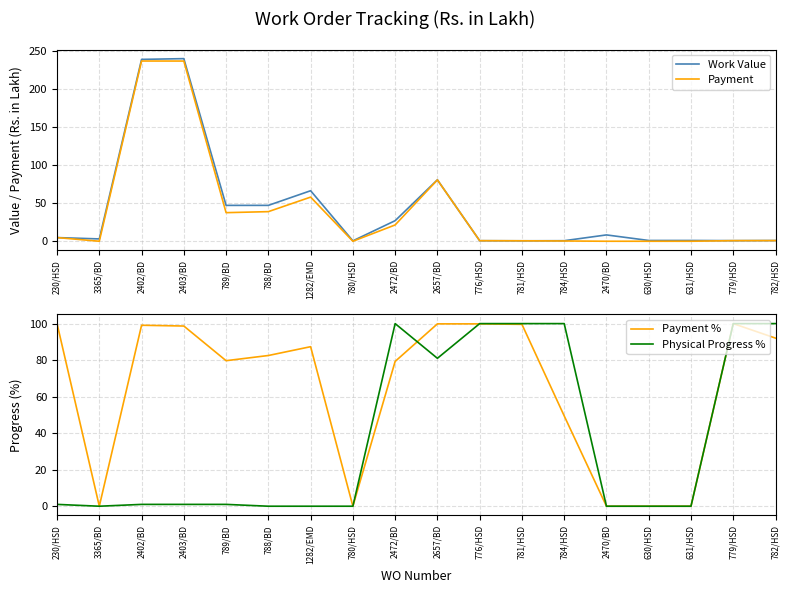

Reading left to right, extract all data points from this chart.

Work Value: 230/HSD=4.8	3365/BD=3.0	2402/BD=238.5	2403/BD=239.5	789/BD=47.0	788/BD=47.0	1282/EMD=66.3	780/HSD=0.6	2472/BD=27.0	2657/BD=80.6	776/HSD=0.7	781/HSD=0.6	784/HSD=0.7	2470/BD=8.3	630/HSD=1.0	631/HSD=1.0	779/HSD=0.8	782/HSD=0.9
Payment: 230/HSD=4.8	3365/BD=0.0	2402/BD=236.4	2403/BD=236.3	789/BD=37.5	788/BD=38.8	1282/EMD=57.9	780/HSD=0.0	2472/BD=21.4	2657/BD=80.5	776/HSD=0.7	781/HSD=0.6	784/HSD=0.3	2470/BD=0.0	630/HSD=0.0	631/HSD=0.0	779/HSD=0.8	782/HSD=0.9
Payment %: 230/HSD=100.0	3365/BD=0.0	2402/BD=99.1	2403/BD=98.7	789/BD=79.7	788/BD=82.5	1282/EMD=87.4	780/HSD=0.0	2472/BD=79.3	2657/BD=99.9	776/HSD=99.8	781/HSD=99.6	784/HSD=49.5	2470/BD=0.0	630/HSD=0.0	631/HSD=0.0	779/HSD=100.0	782/HSD=92.0
Physical Progress %: 230/HSD=1.0	3365/BD=0.0	2402/BD=1.0	2403/BD=1.0	789/BD=1.0	788/BD=0.0	1282/EMD=0.0	780/HSD=0.0	2472/BD=100.0	2657/BD=81.0	776/HSD=100.0	781/HSD=100.0	784/HSD=100.0	2470/BD=0.0	630/HSD=0.0	631/HSD=0.0	779/HSD=100.0	782/HSD=100.0